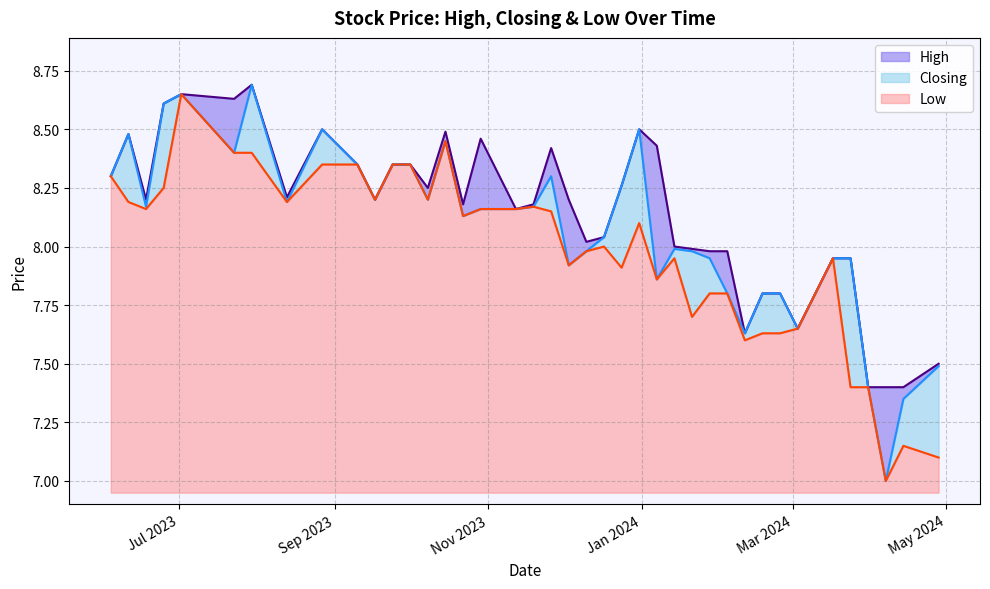

Read the High value at 03/03/2024.

7.7